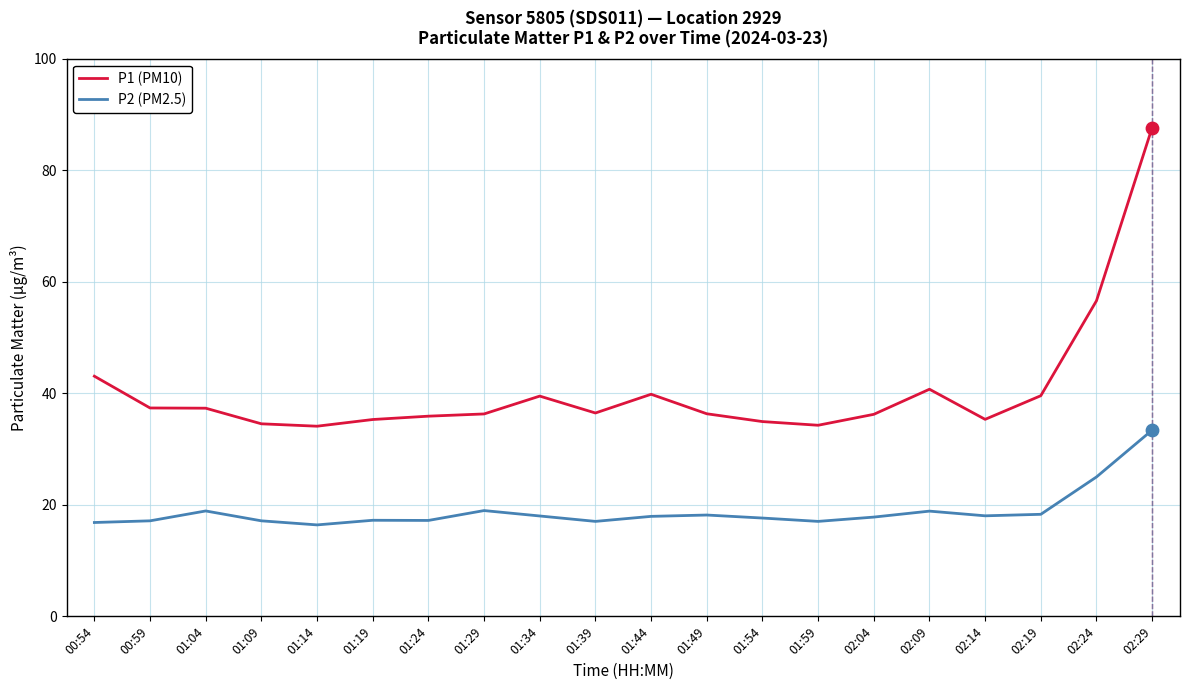

At how many categories does at least one series exceed 33?

20